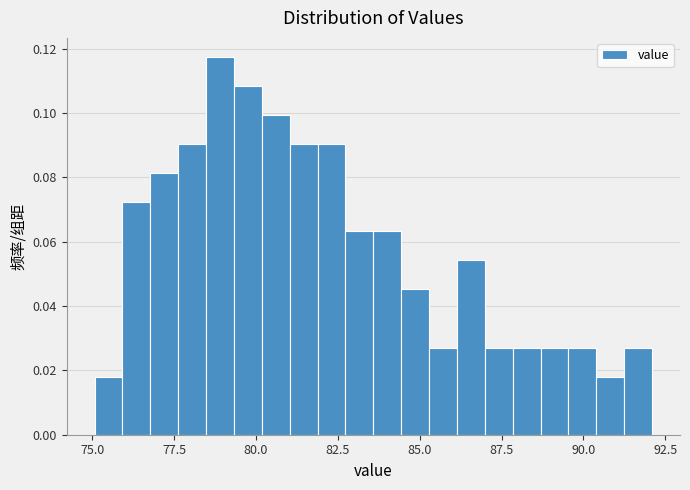

Around what value on the x-axis is the tallest bar? Give the approximate position of its centre, as read against the axis.

79.0